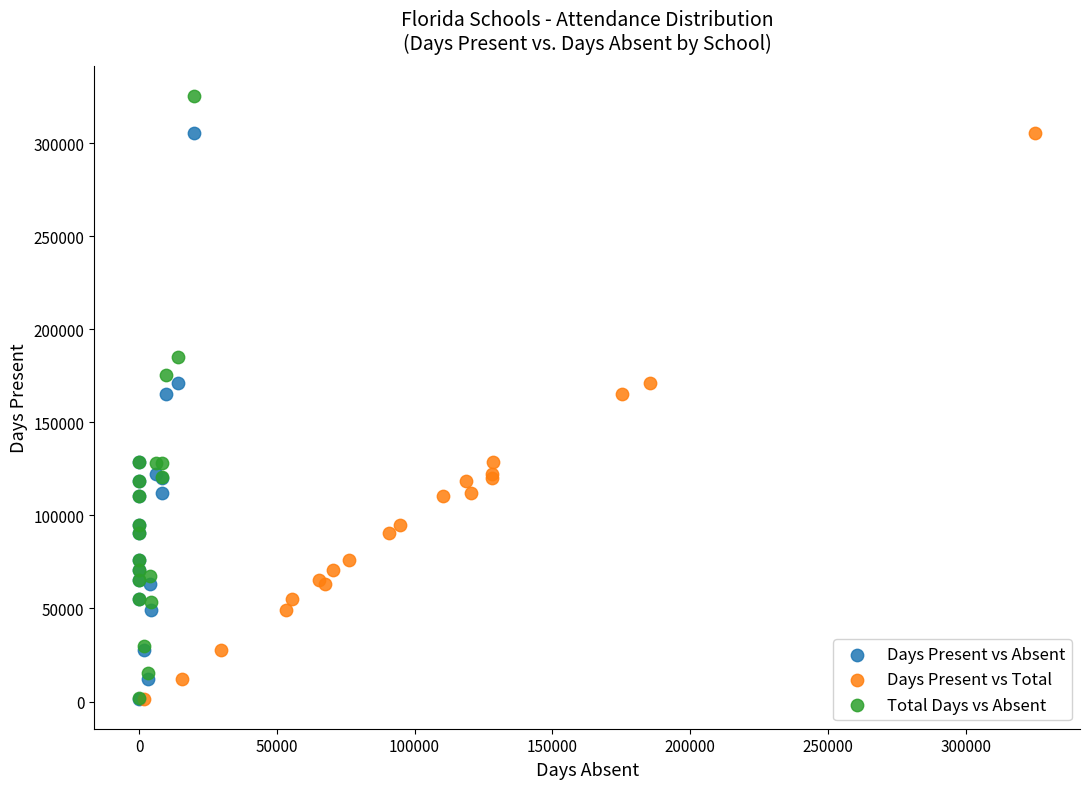

Which series has the widest spread of Y values?

Total Days vs Absent